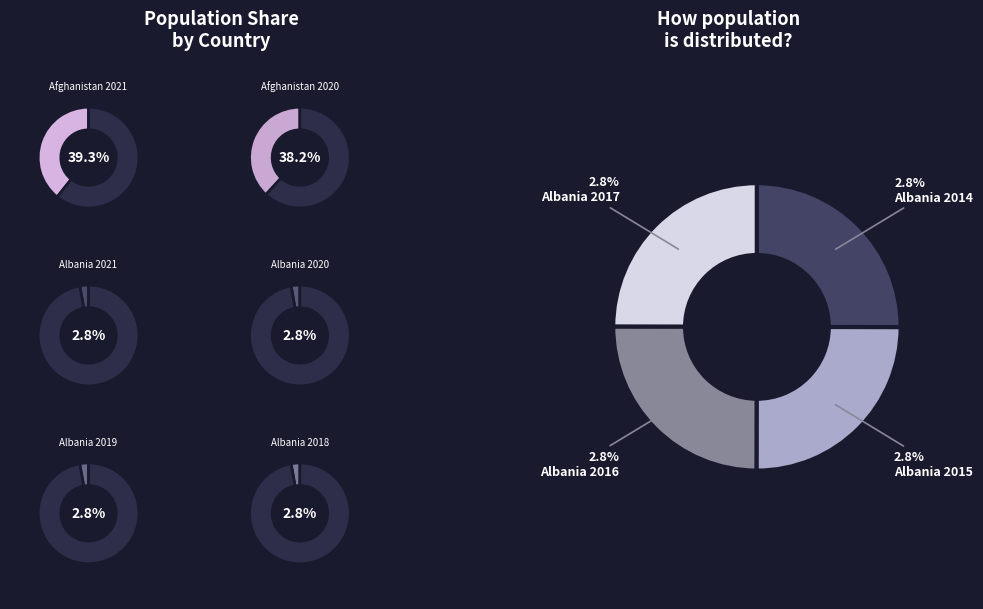

What percentage is the Albania 2016 slice, to the nearest percent?

3%